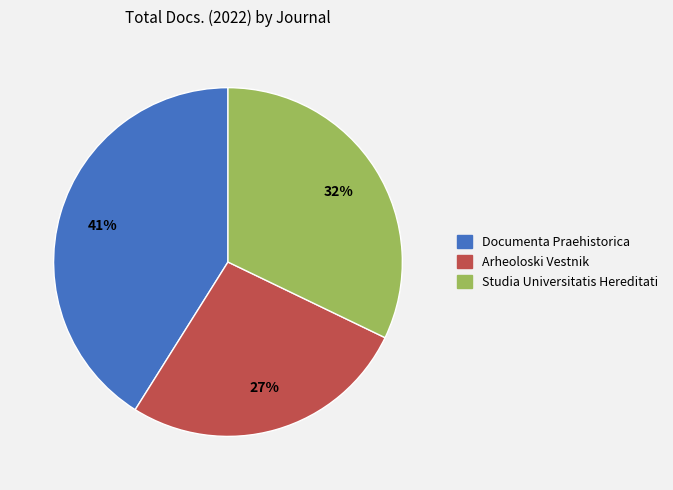

To the nearest percent, what is the average slice percentage?

33%